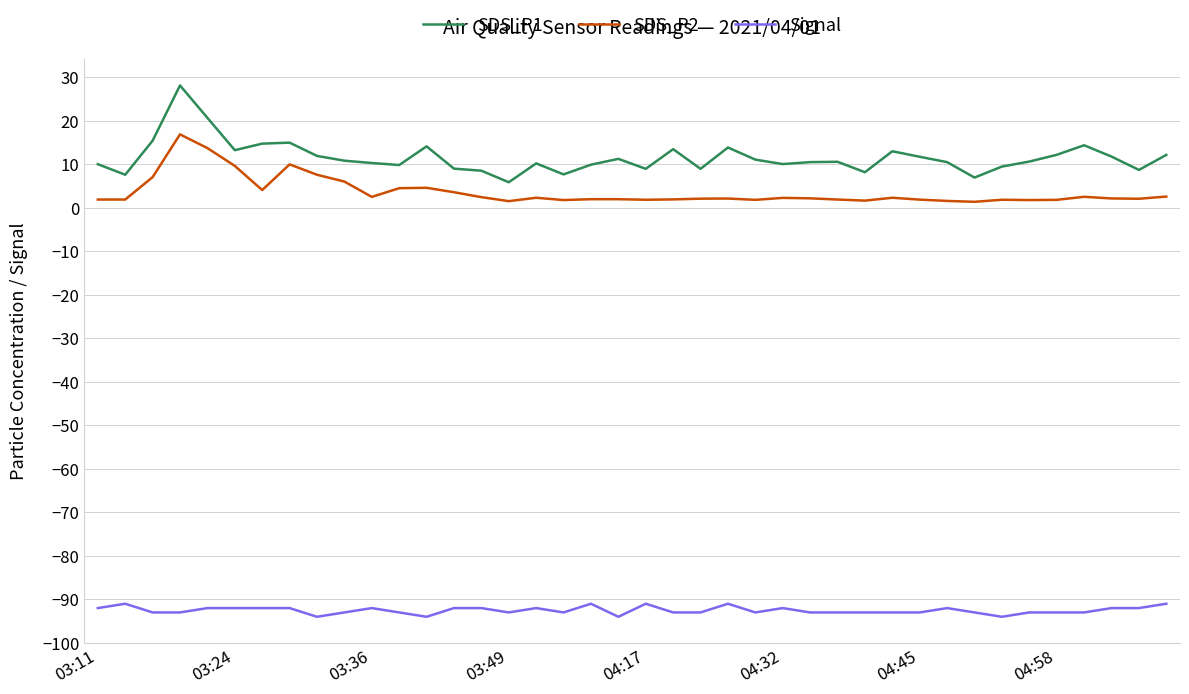

Which series has the largest total across all categories?

SDS_P1